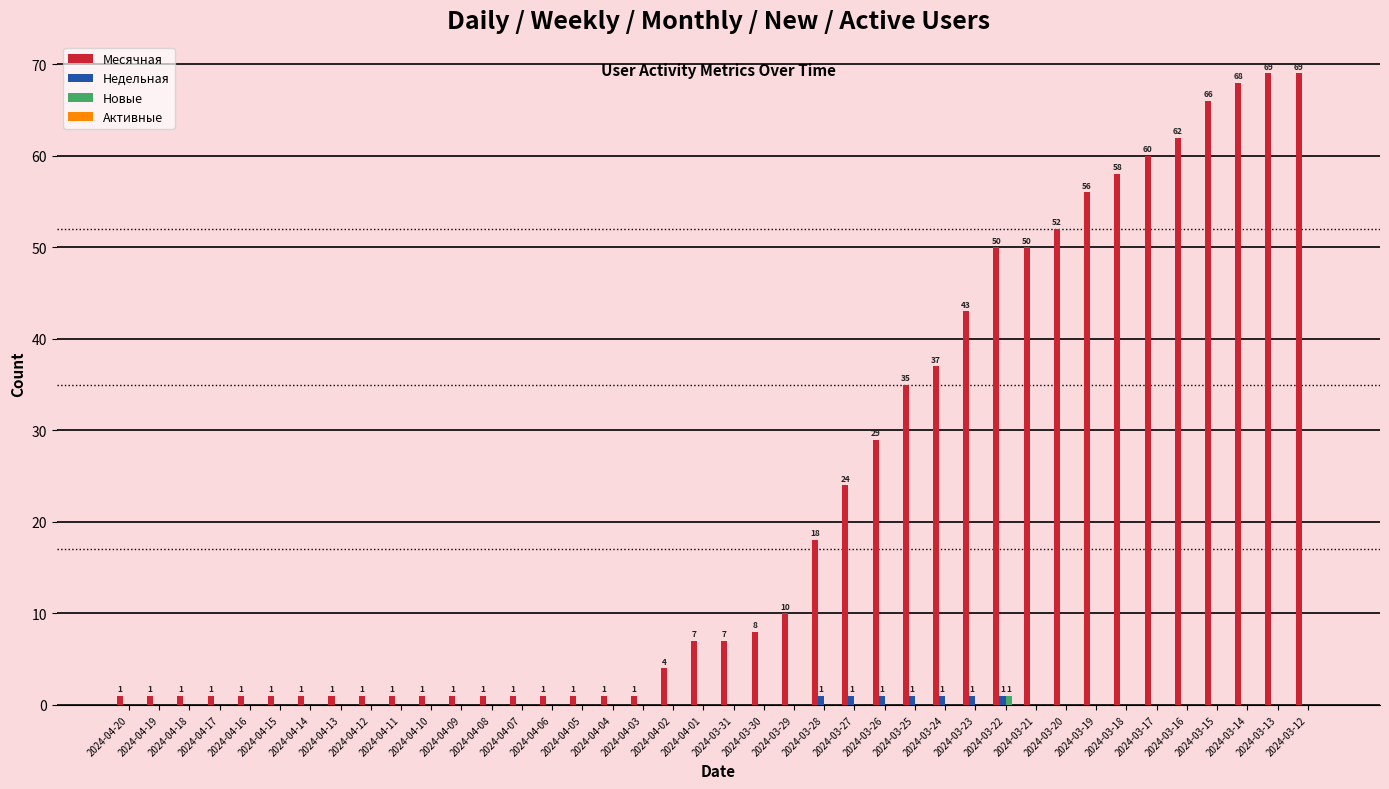

True or false: Новые has a value of 0 at 2024-04-13.

True